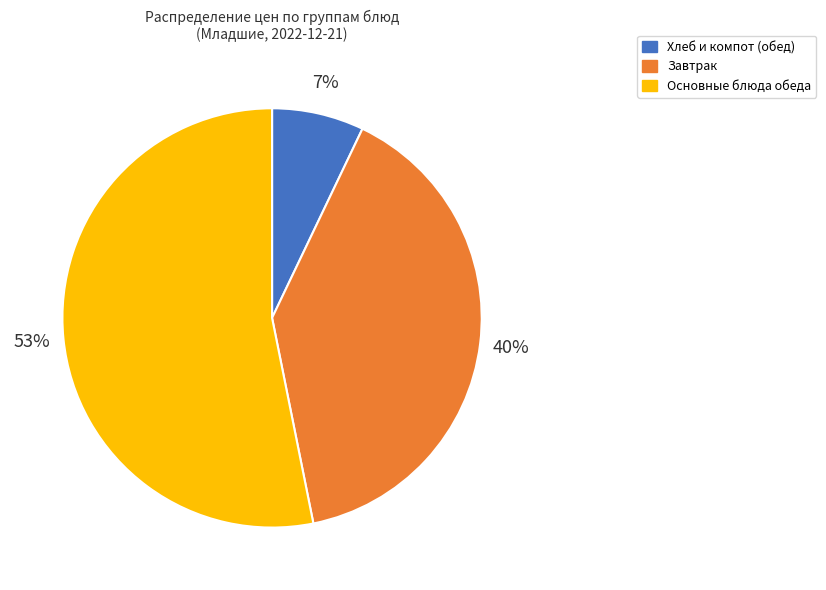

To the nearest percent, what is the average slice percentage?

33%